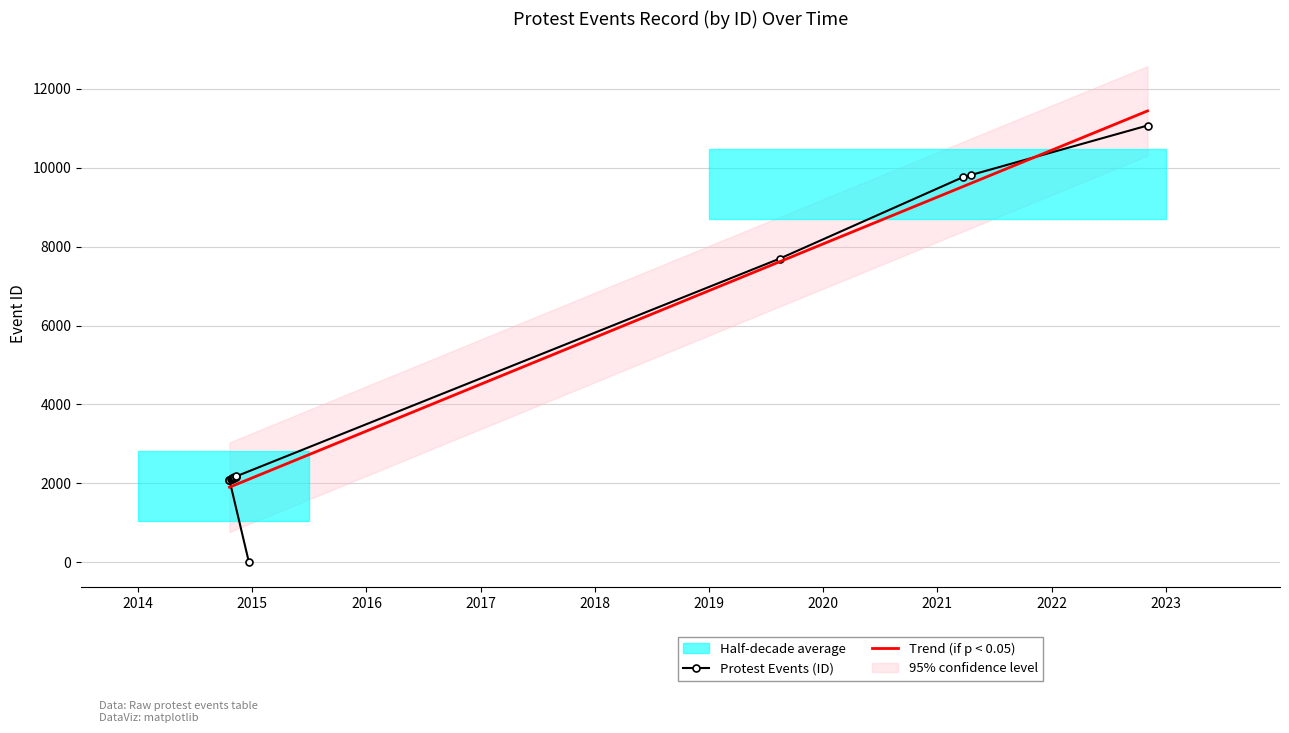

Reading right to left, what are all the values shown in this chart?

2022-11-01=11070	2021-04-15=9813	2021-03-22=9757	2019-08-15=7698	2014-11-12=2179	2014-11-11=2171	2014-11-03=2150	2014-11-01=2144	2014-10-29=2134	2014-10-28=2126	2014-10-28=2121	2014-10-23=2100	2014-10-20=2089	2014-10-20=2082	2014-12-22=5